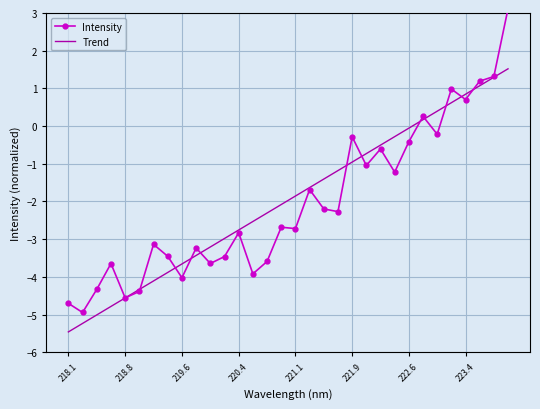

What is the smallest value displayed?

-5.5